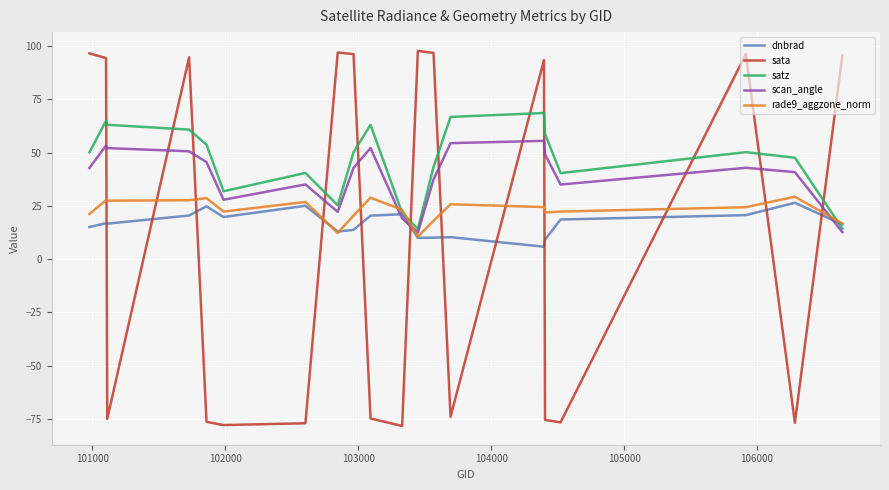

True or false: sata and scan_angle cross at least once.

True